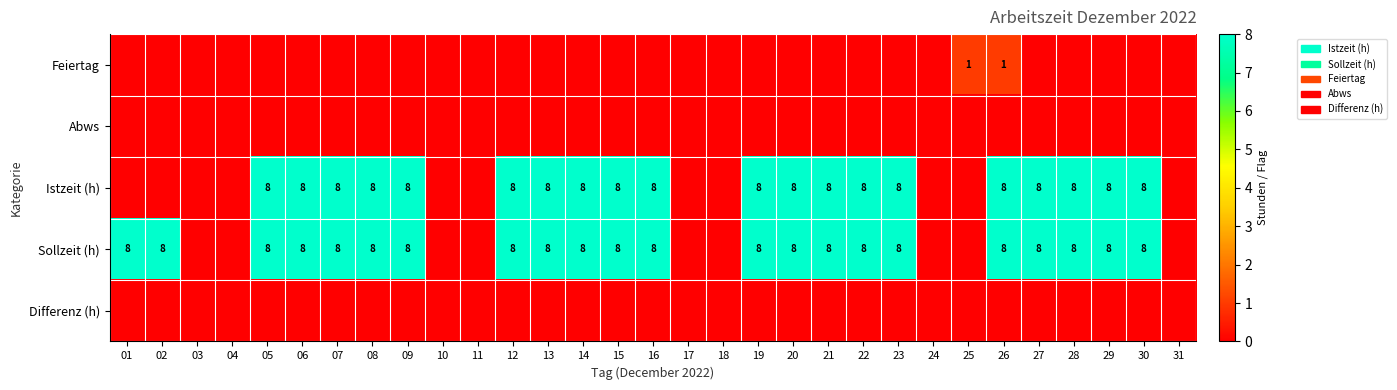

True or false: Sollzeit (h) has a value of 14 at 06.

False